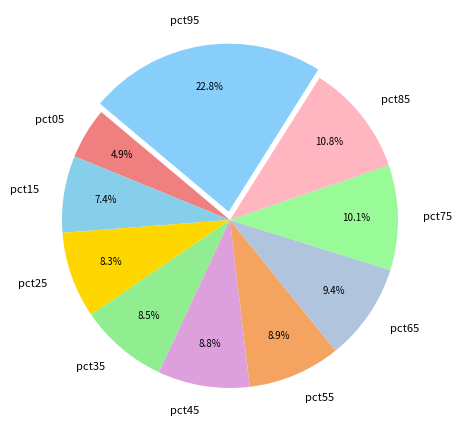

To the nearest percent, what is the combined percentage of pct45 and pct05?

14%